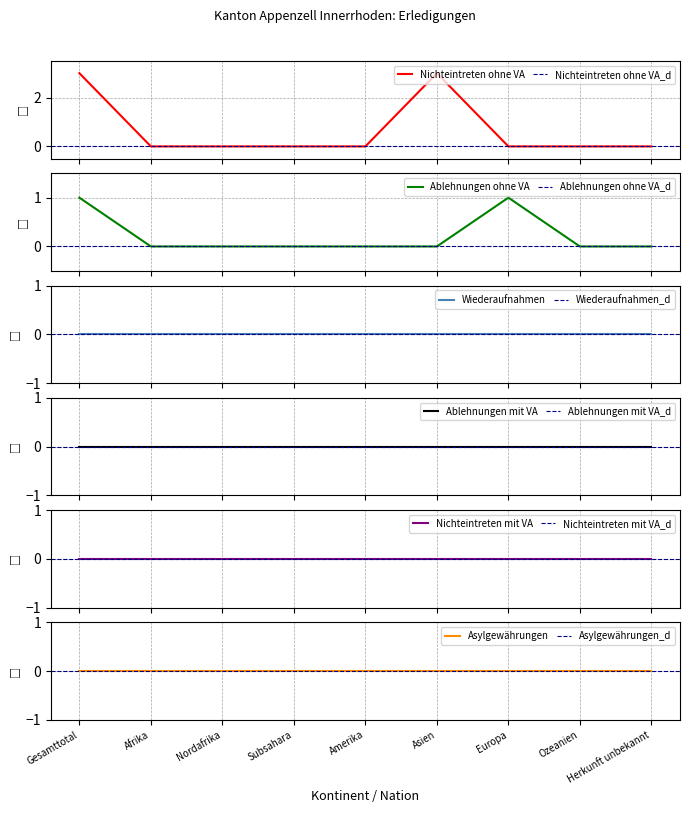

Which series has the largest total across all categories?

Nichteintreten ohne VA